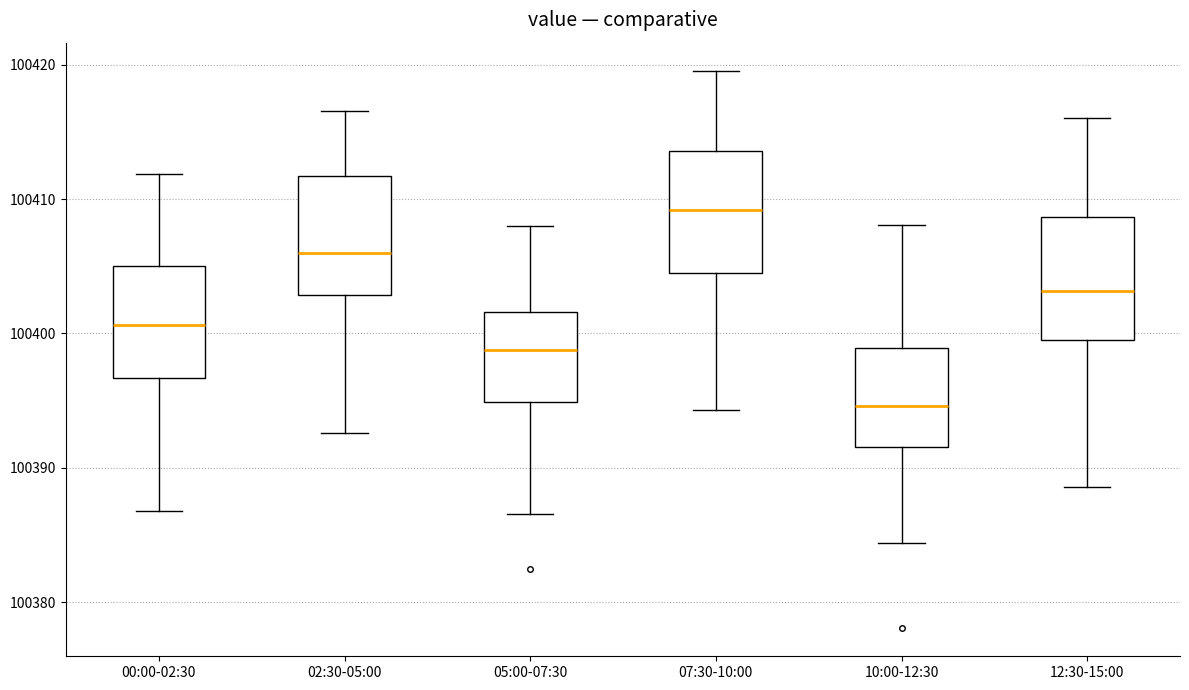

Reading left to right, transcribe this box plot: for each box, give where its median line is, the range the box spans, and where its two whiskers end, as read against the y-axis. The values are not printed on the chart, so give them approximately, as read against the axis.

00:00-02:30: median 100401, box 100397 to 100405, whiskers 100387 to 100412
02:30-05:00: median 100406, box 100403 to 100412, whiskers 100393 to 100417
05:00-07:30: median 100399, box 100395 to 100402, whiskers 100387 to 100408
07:30-10:00: median 100409, box 100404 to 100414, whiskers 100394 to 100420
10:00-12:30: median 100395, box 100392 to 100399, whiskers 100384 to 100408
12:30-15:00: median 100403, box 100399 to 100409, whiskers 100389 to 100416